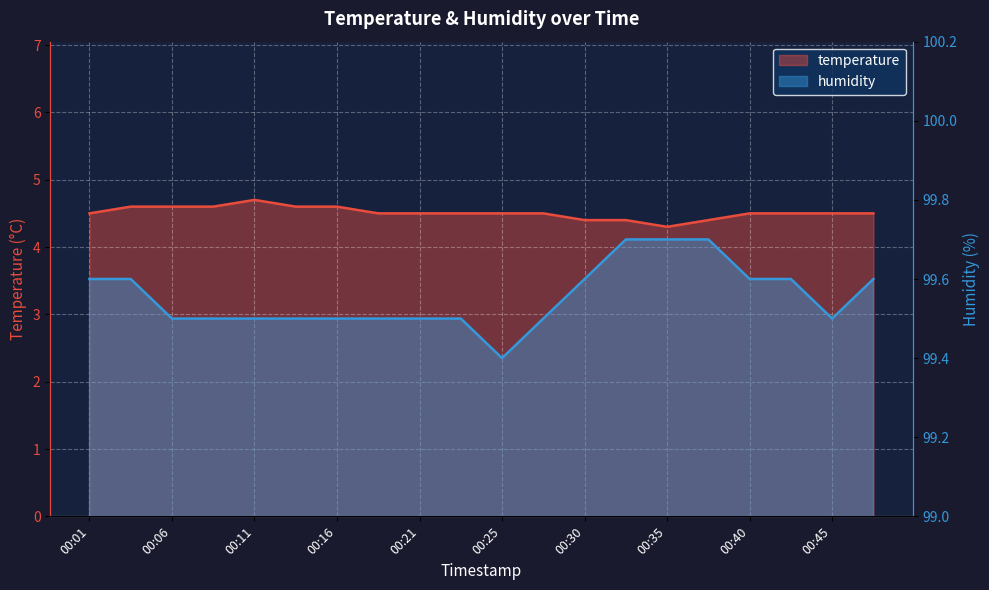

Reading left to right, list all the values displayed in this chart.

temperature: 00:01=4.5	00:03=4.6	00:06=4.6	00:08=4.6	00:11=4.7	00:13=4.6	00:16=4.6	00:18=4.5	00:21=4.5	00:23=4.5	00:25=4.5	00:28=4.5	00:30=4.4	00:33=4.4	00:35=4.3	00:38=4.4	00:40=4.5	00:43=4.5	00:45=4.5	00:47=4.5
humidity: 00:01=99.6	00:03=99.6	00:06=99.5	00:08=99.5	00:11=99.5	00:13=99.5	00:16=99.5	00:18=99.5	00:21=99.5	00:23=99.5	00:25=99.4	00:28=99.5	00:30=99.6	00:33=99.7	00:35=99.7	00:38=99.7	00:40=99.6	00:43=99.6	00:45=99.5	00:47=99.6